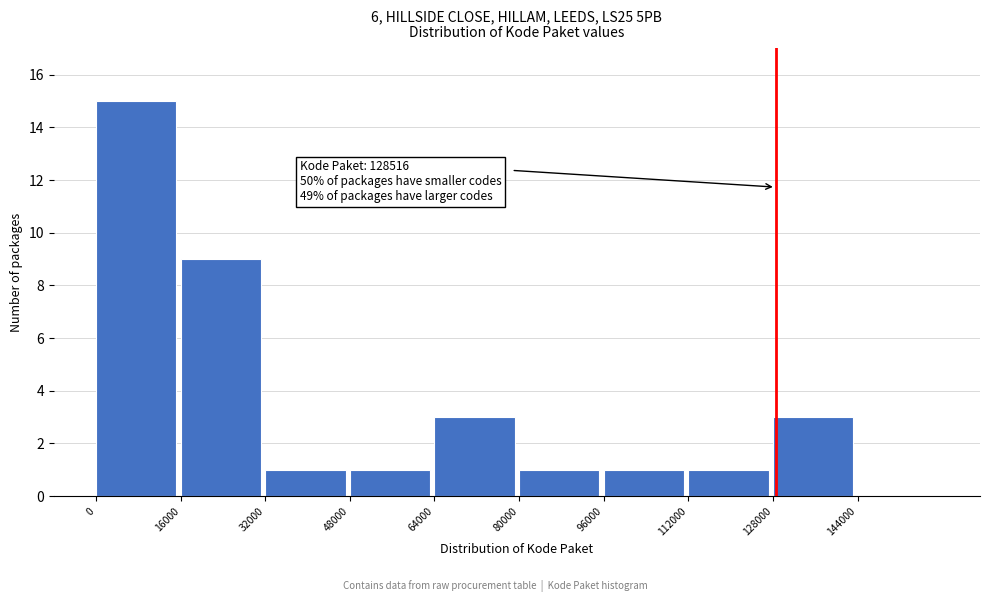

Over which range of the x-axis is the bar tallest?

0 to 16000